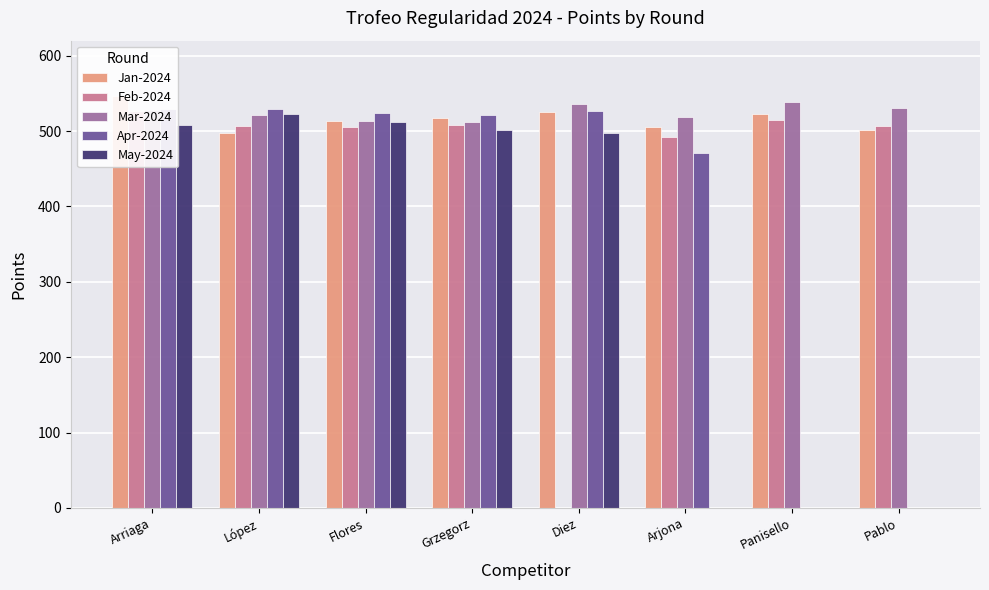

What is the label of the 5th bar from the left?

Diez